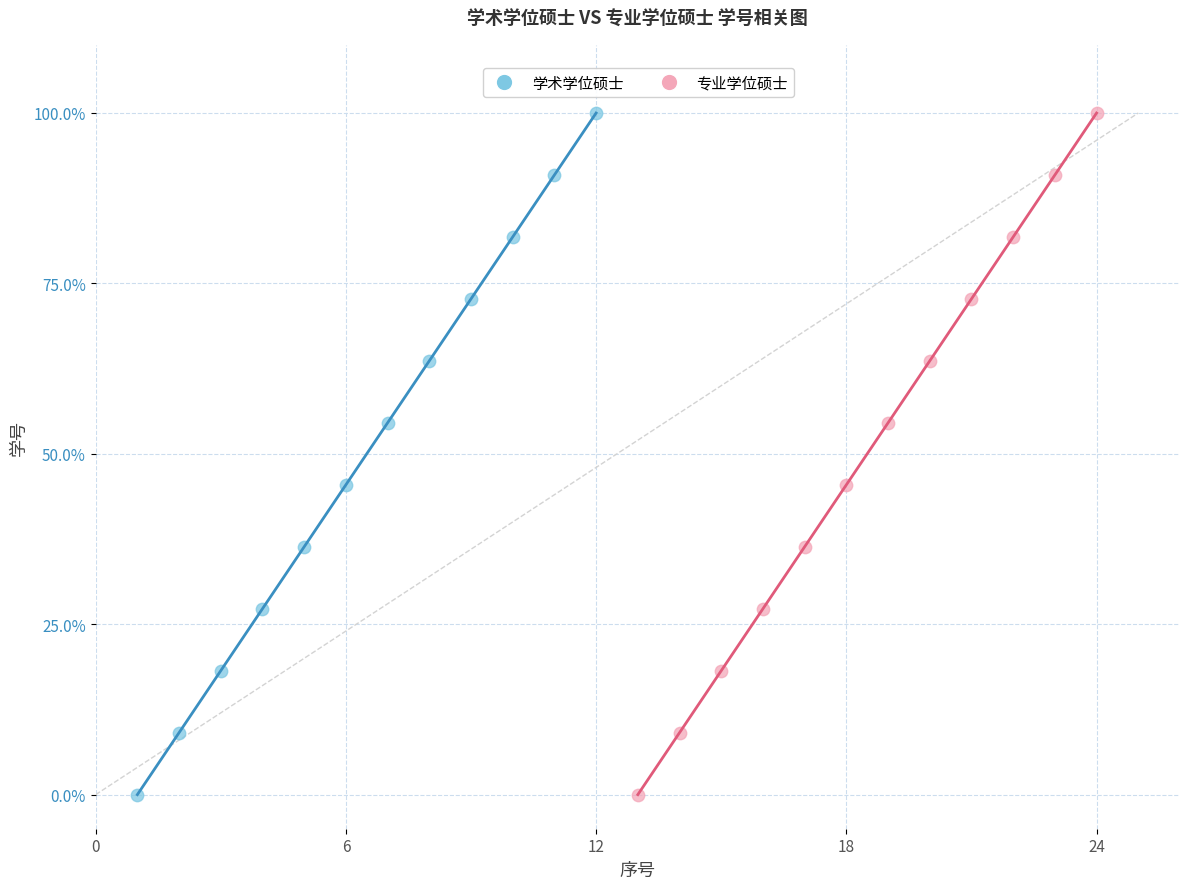

What are all the series names shown in the legend?

学术学位硕士, 专业学位硕士